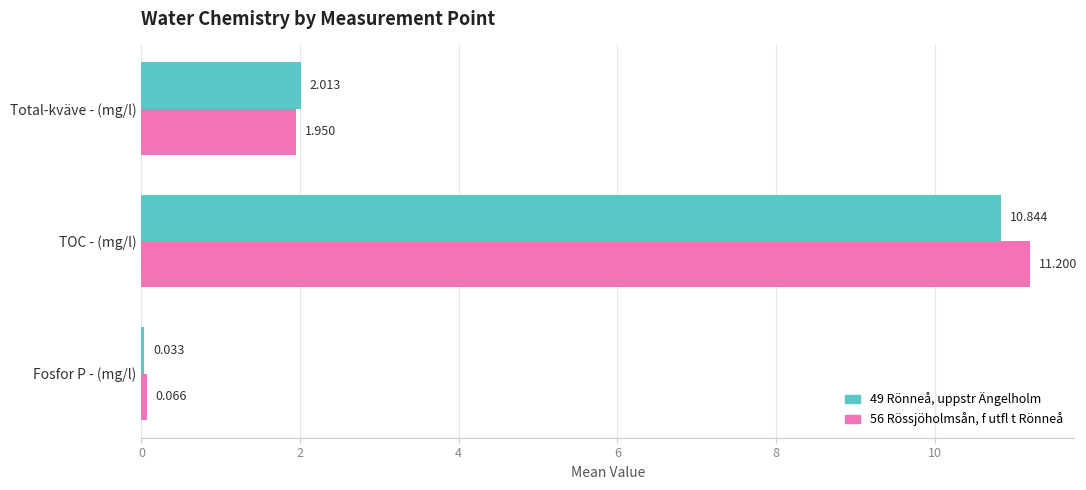

At which category does the chart reach its peak across all series?

TOC - (mg/l)